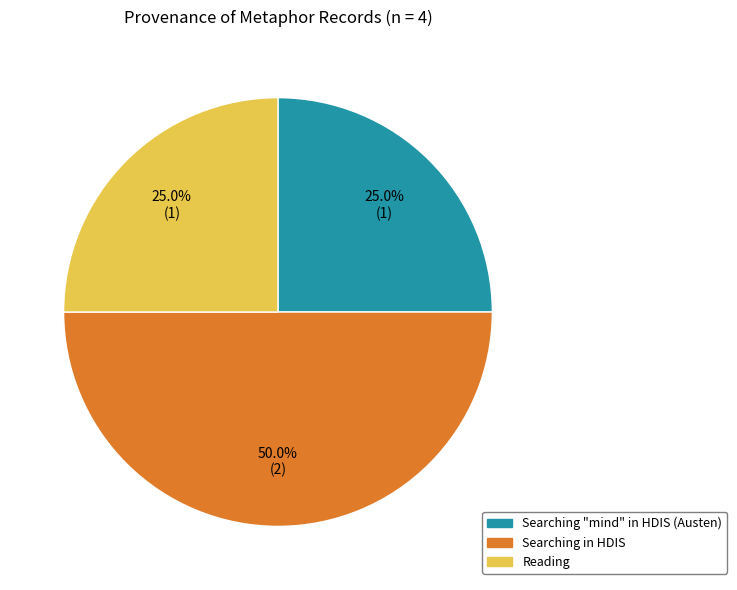

Count the number of slices in the pie.

3